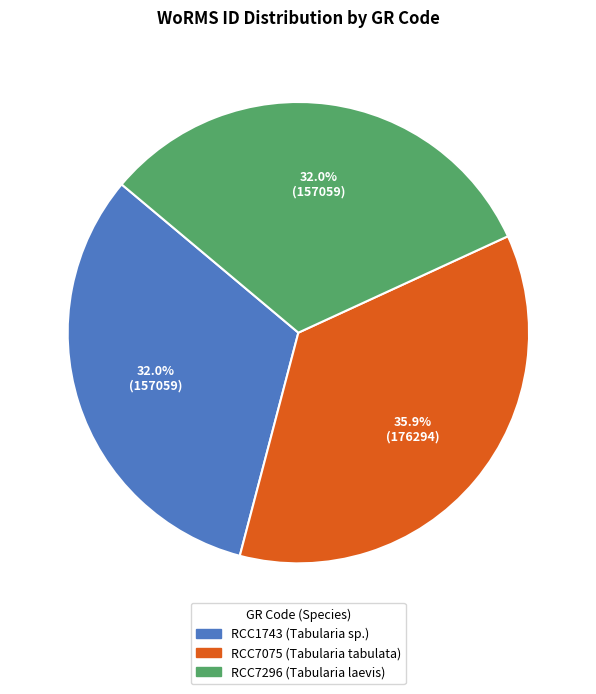

Which category has the biggest portion of the pie?

RCC7075 (Tabularia tabulata)